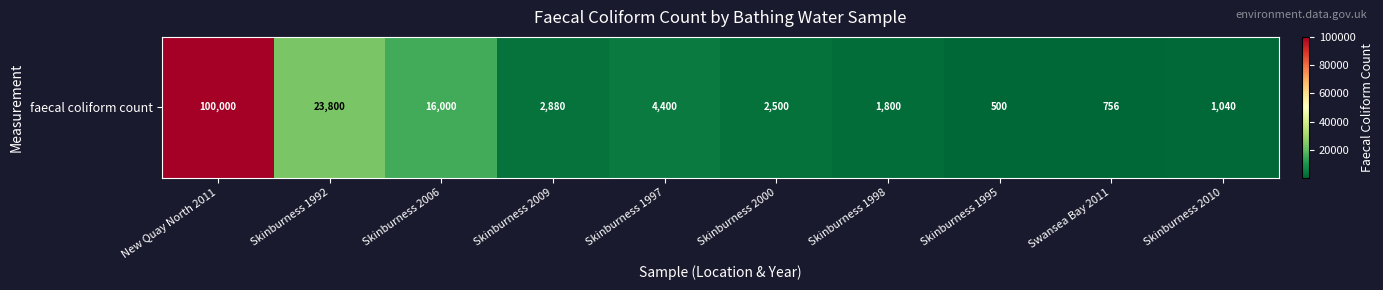

What is the change in value from Skinburness 2009 to Swansea Bay 2011?

-2124